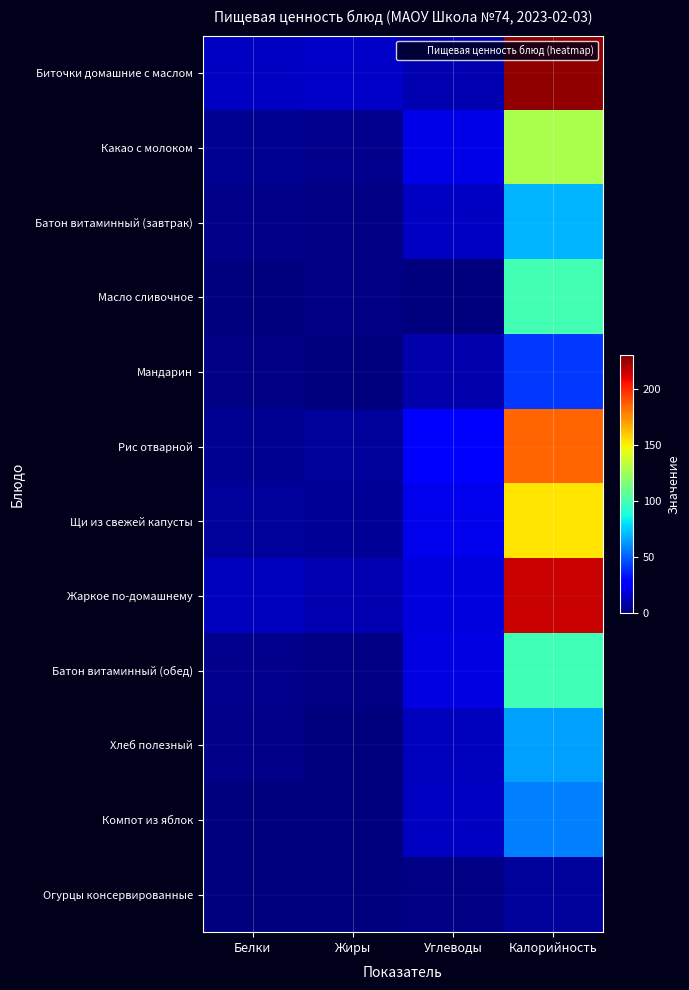

At Углеводы, list the series in order from largest to smallest.

Рис отварной, Щи из свежей капусты, Какао с молоком, Батон витаминный (обед), Жаркое по-домашнему, Батон витаминный (завтрак), Компот из яблок, Хлеб полезный, Биточки домашние с маслом, Мандарин, Огурцы консервированные, Масло сливочное